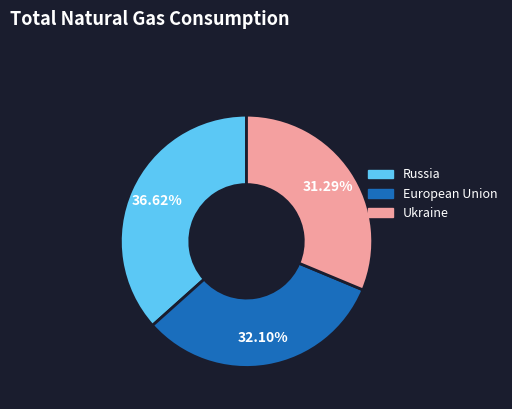

Is there any slice that represents more than half of the pie?

No